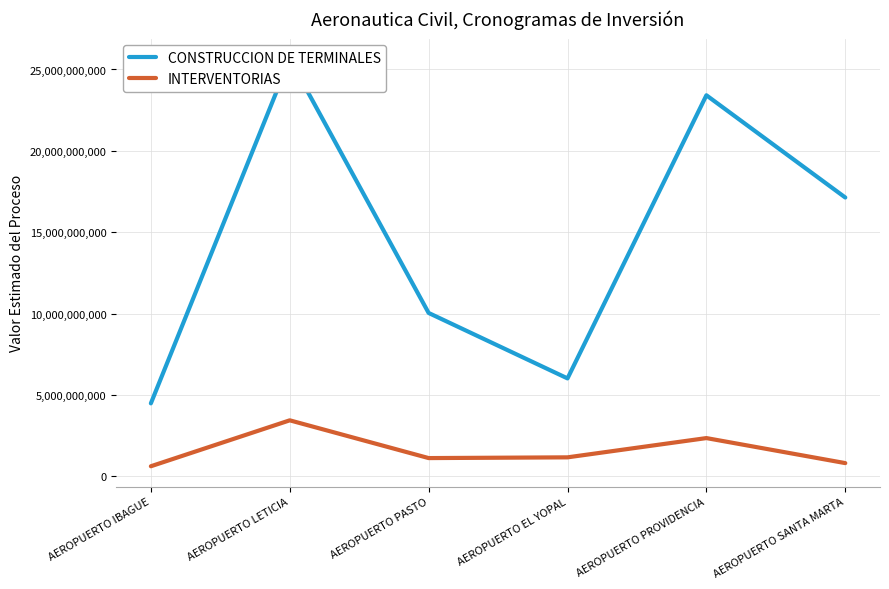

Which series has the largest total across all categories?

CONSTRUCCION DE TERMINALES